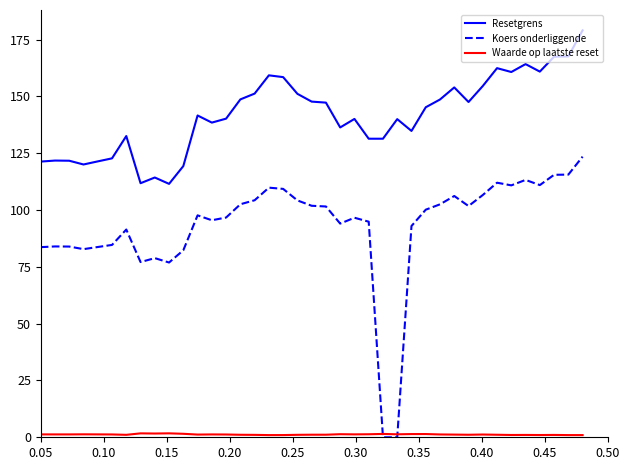

True or false: Resetgrens and Koers onderliggende cross at least once.

False